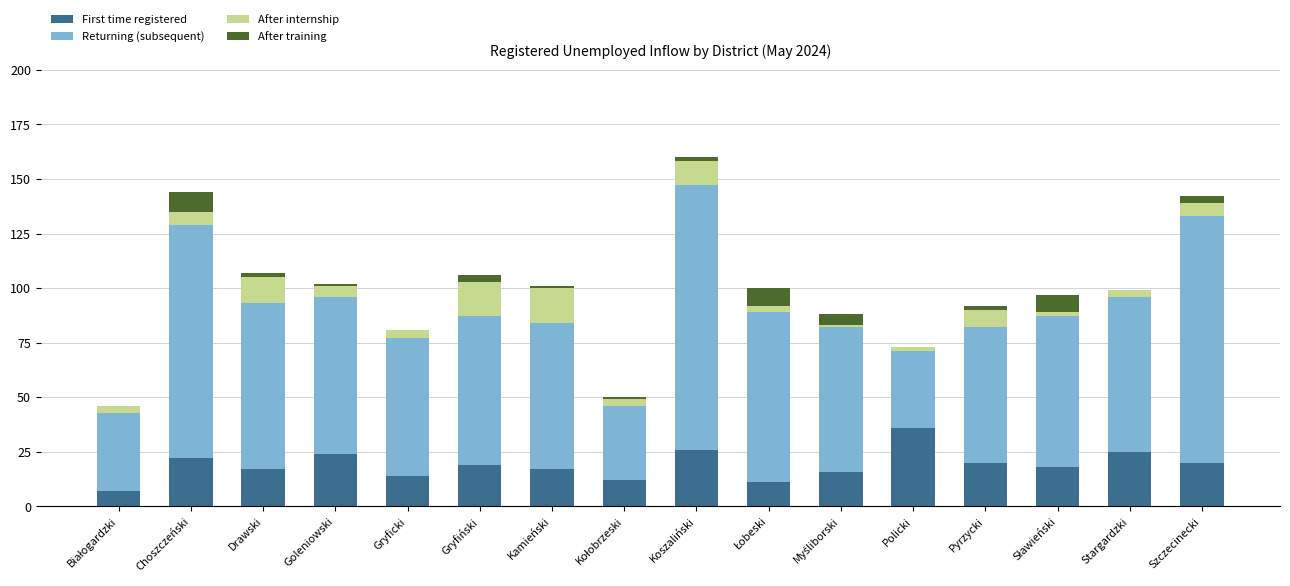

What are all the series names shown in the legend?

First time registered, Returning (subsequent), After internship, After training